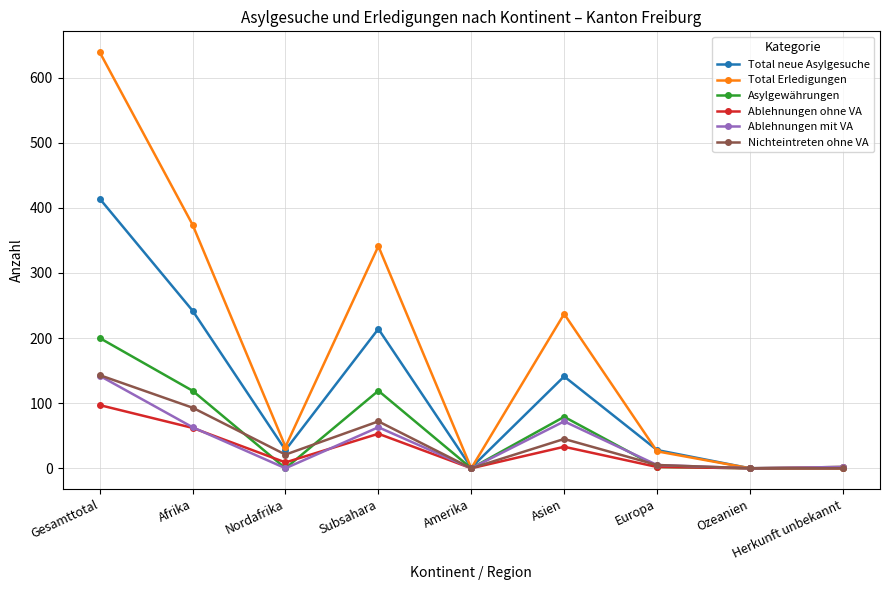

Between Europa and Herkunft unbekannt, which series saw the biggest shift?

Total neue Asylgesuche